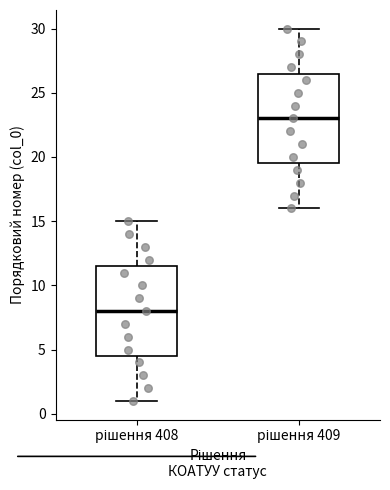

Which box has the lowest median line?

рішення 408